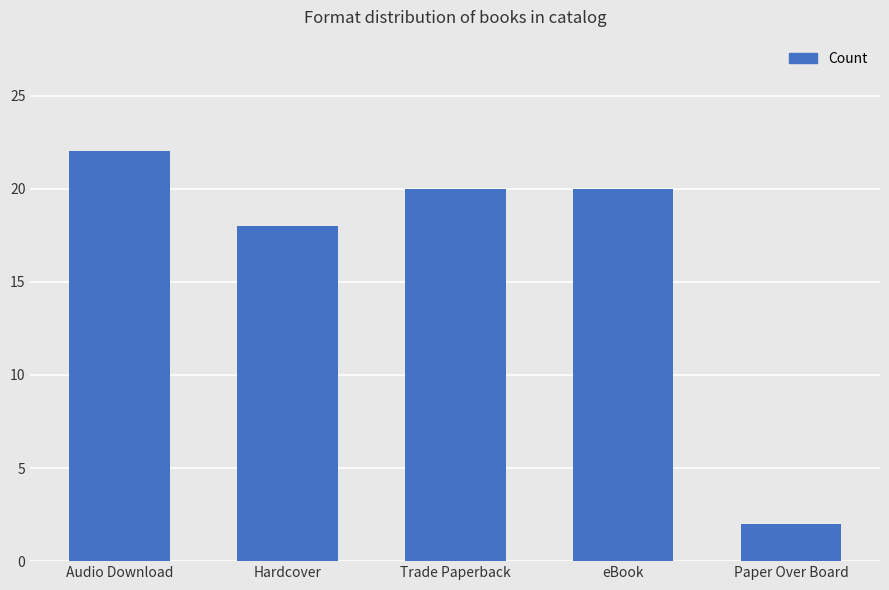

Does the chart contain any negative values?

No